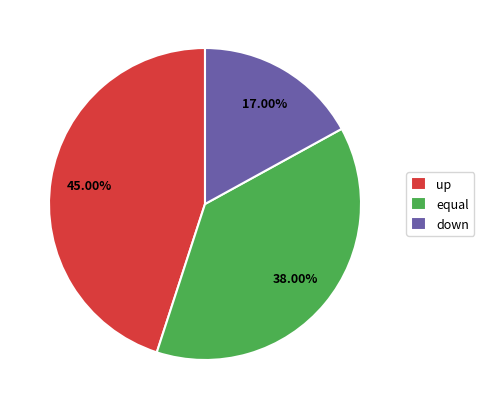

To the nearest percent, what is the difference between the equal and down slice percentages?

21%